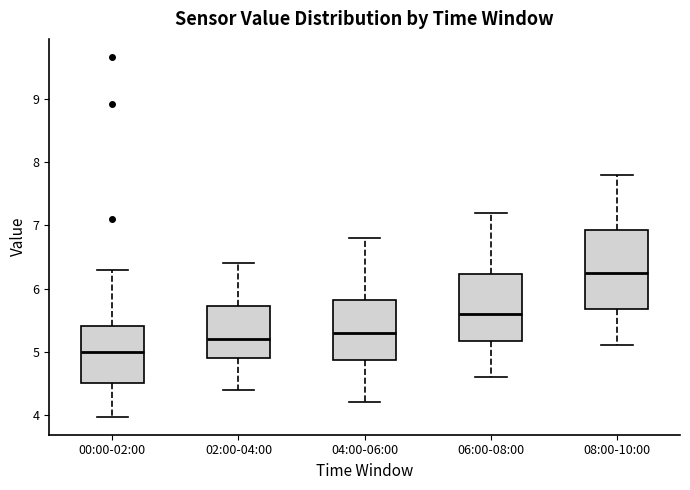

Where does the lower whisker of the box for 02:00-04:00 end on the y-axis? The values are not printed on the chart, so give them approximately, as read against the axis.

4.4